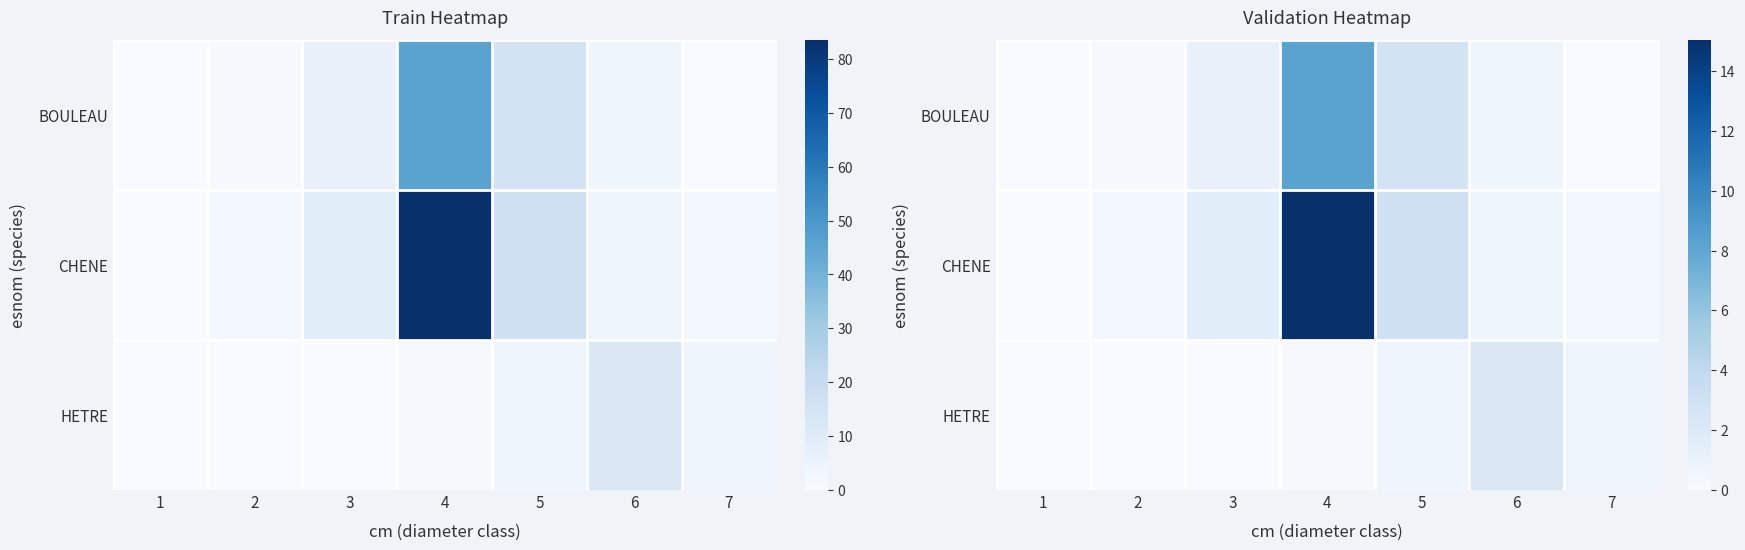

Rank the series by their maximum value, from lowest to highest.

HETRE, BOULEAU, CHENE